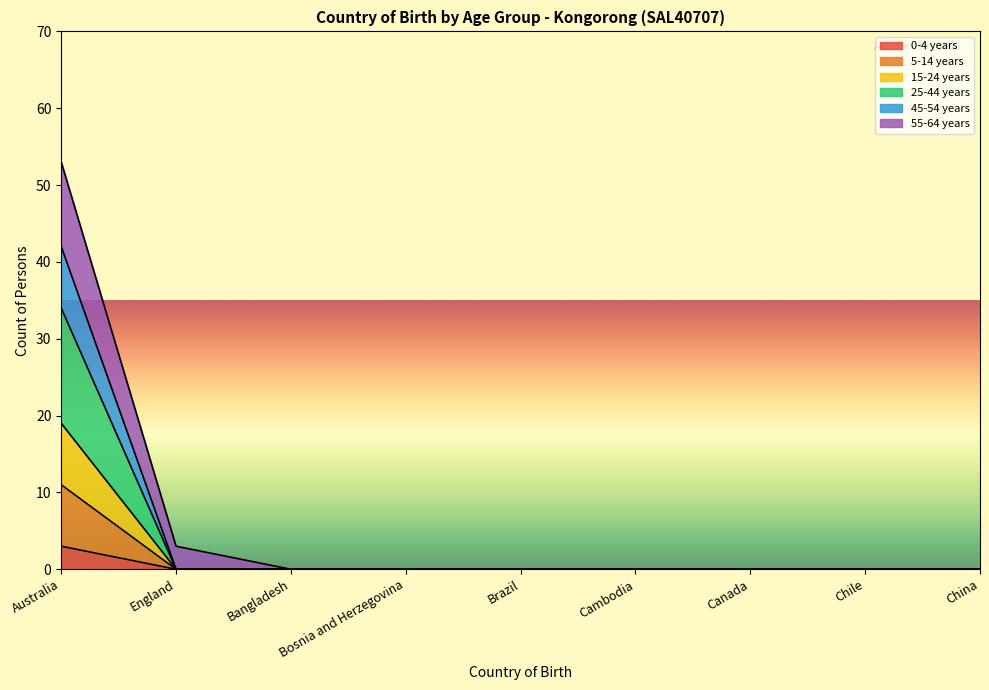

List the labels in order of 15-24 years value, largest first.

Australia, England, Bangladesh, Bosnia and Herzegovina, Brazil, Cambodia, Canada, Chile, China